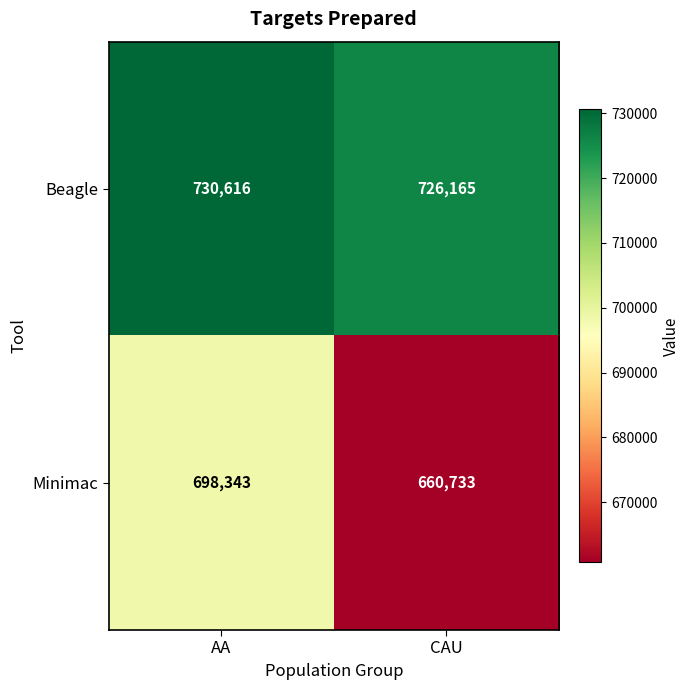

What is the total value across all series at AA?

1428959